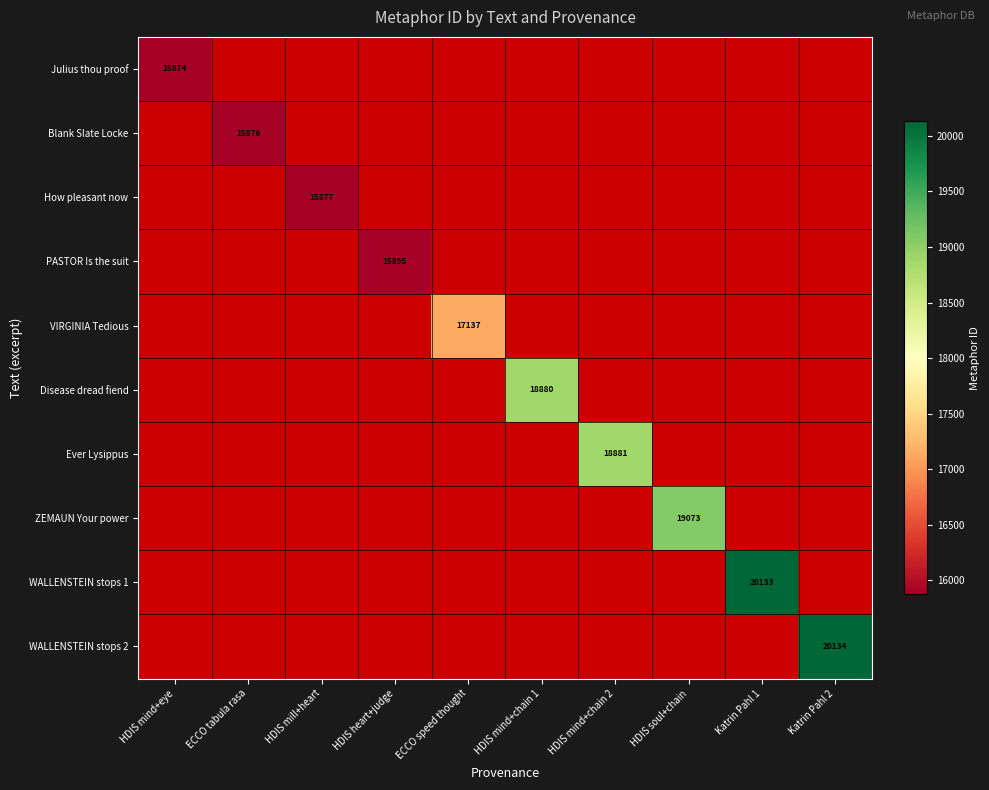

The How pleasant now series shows 3187 at HDIS mill+heart. True or false?

False